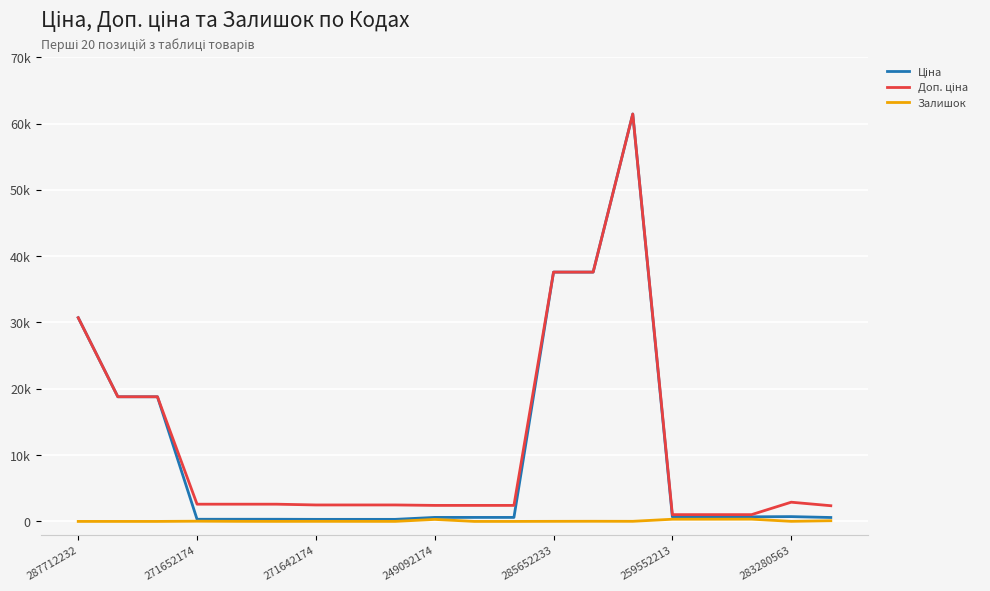

Does the chart display data point markers on the line(s)?

No